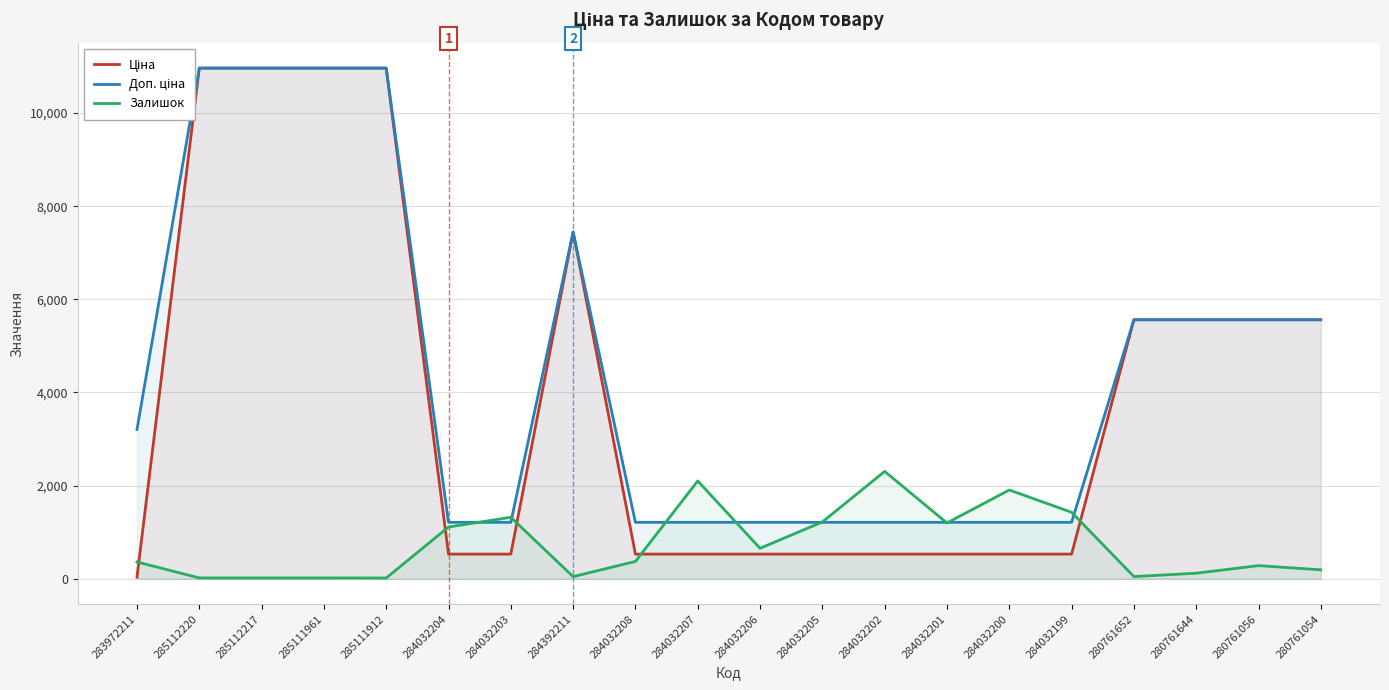

At which label does Ціна first exceed 528?

285112220